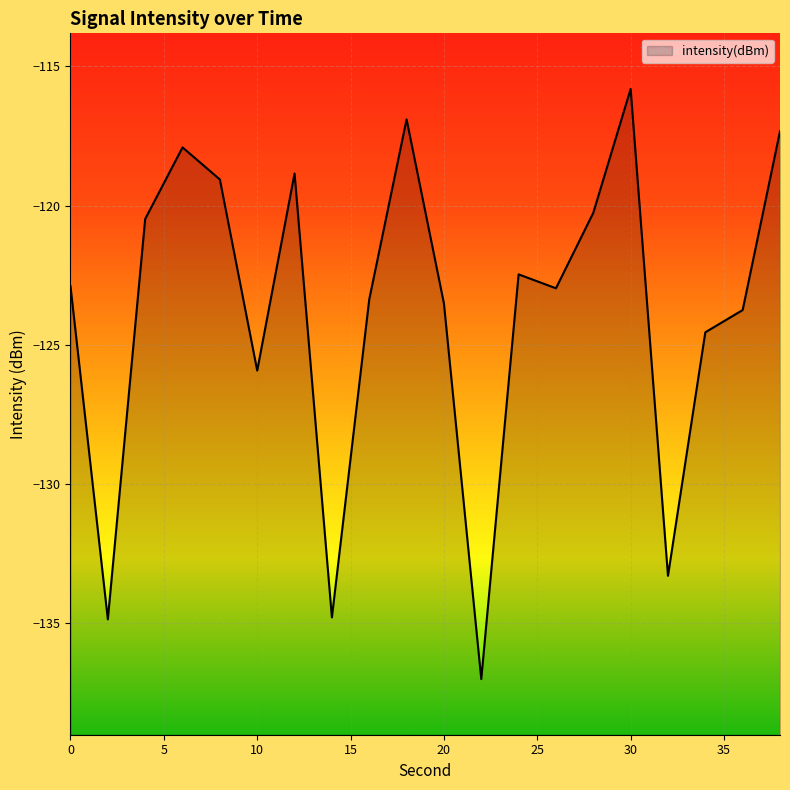

How many points are lower than both their immediate neighbors (excluding endpoints)?

6